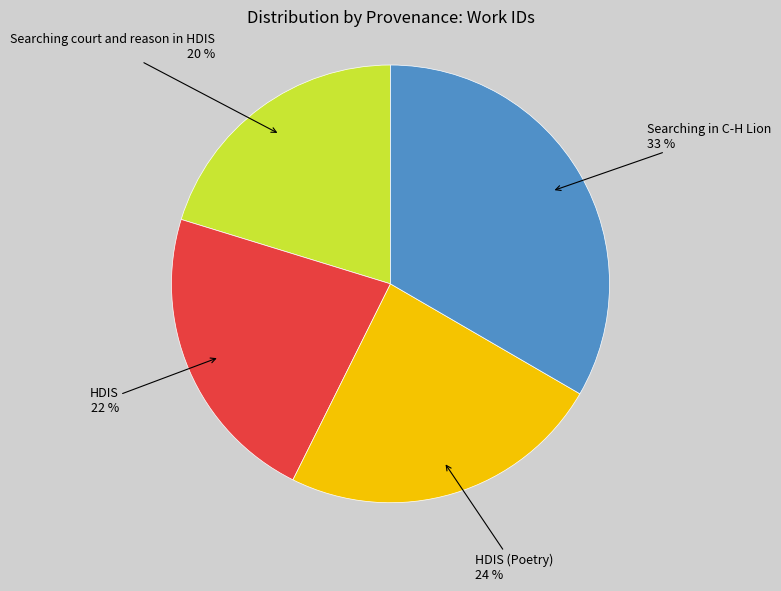

Which has a higher value, Searching court and reason in HDIS or Searching in C-H Lion?

Searching in C-H Lion